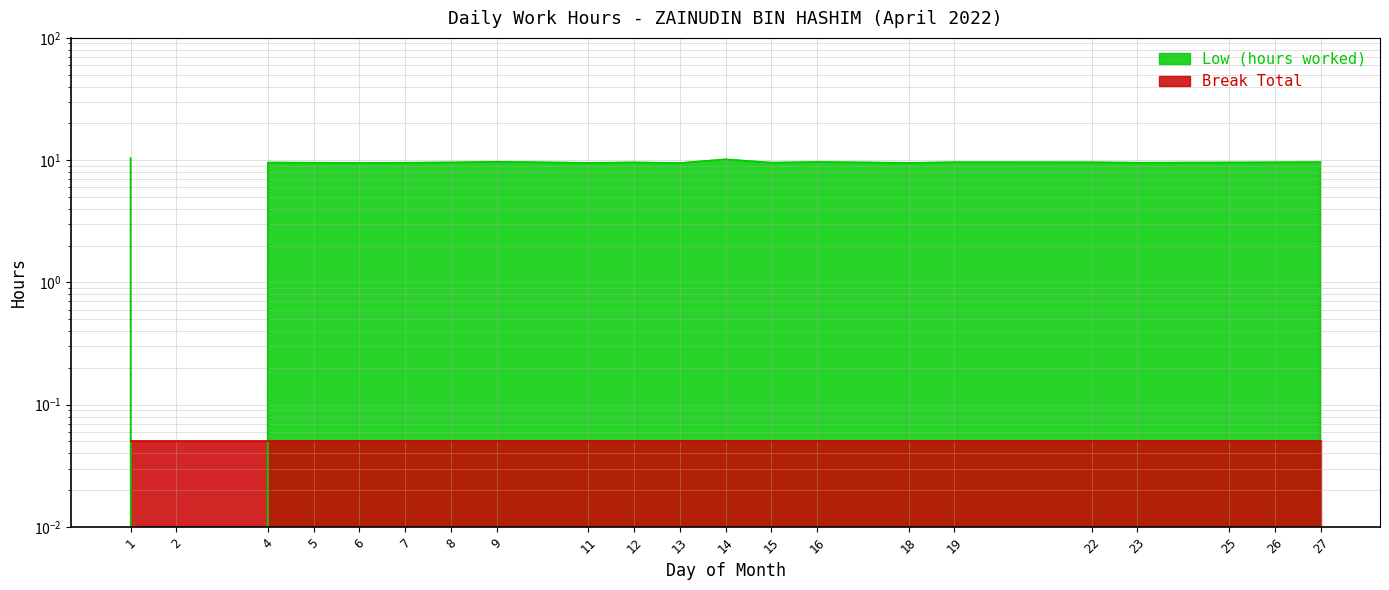

Which has a higher value, 11 or 26?

26